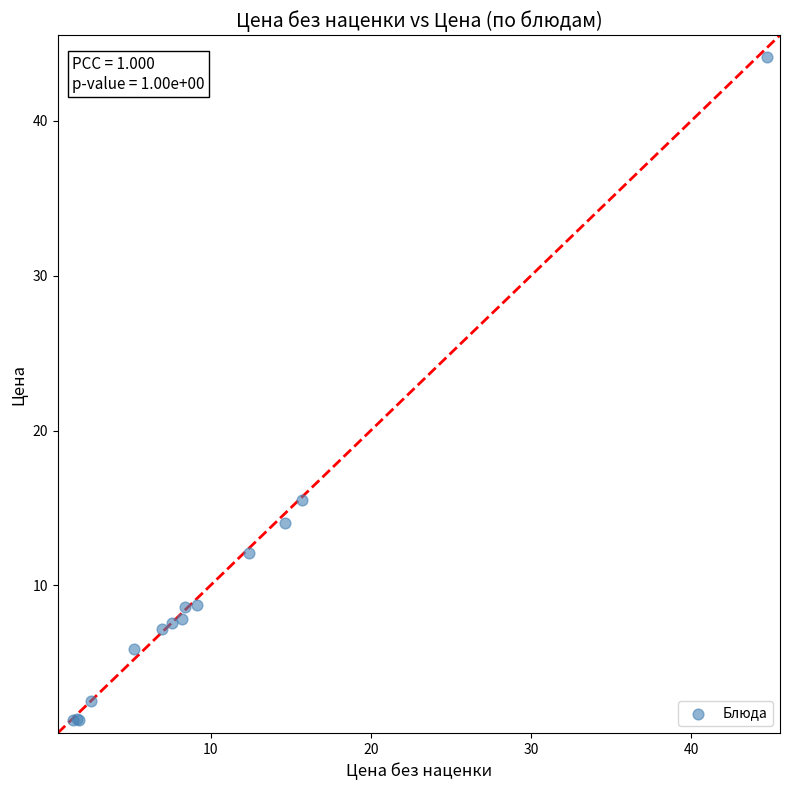

What Y value in the scatter plot is closest to 22?

15.5